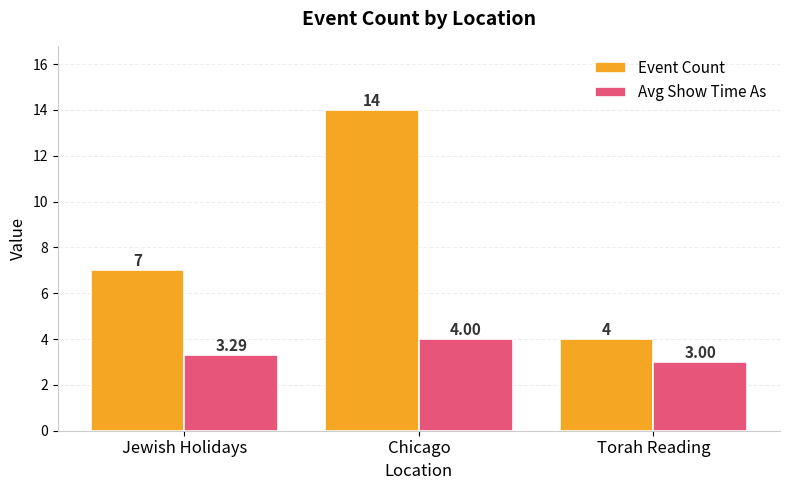

At which category is the sum across all series the highest?

Chicago